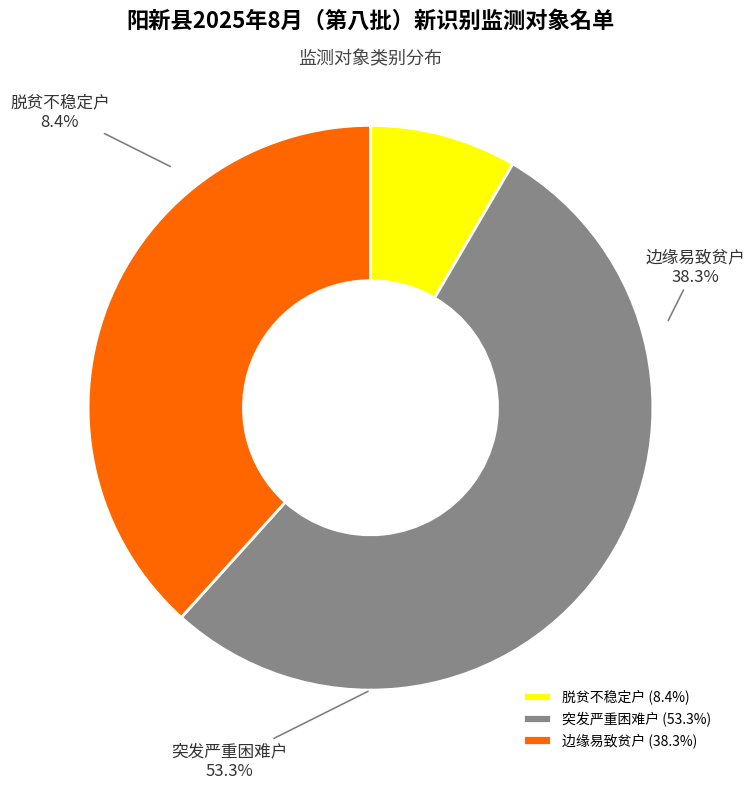

What is the change in value from 突发严重困难户 to 边缘易致贫户?

-16